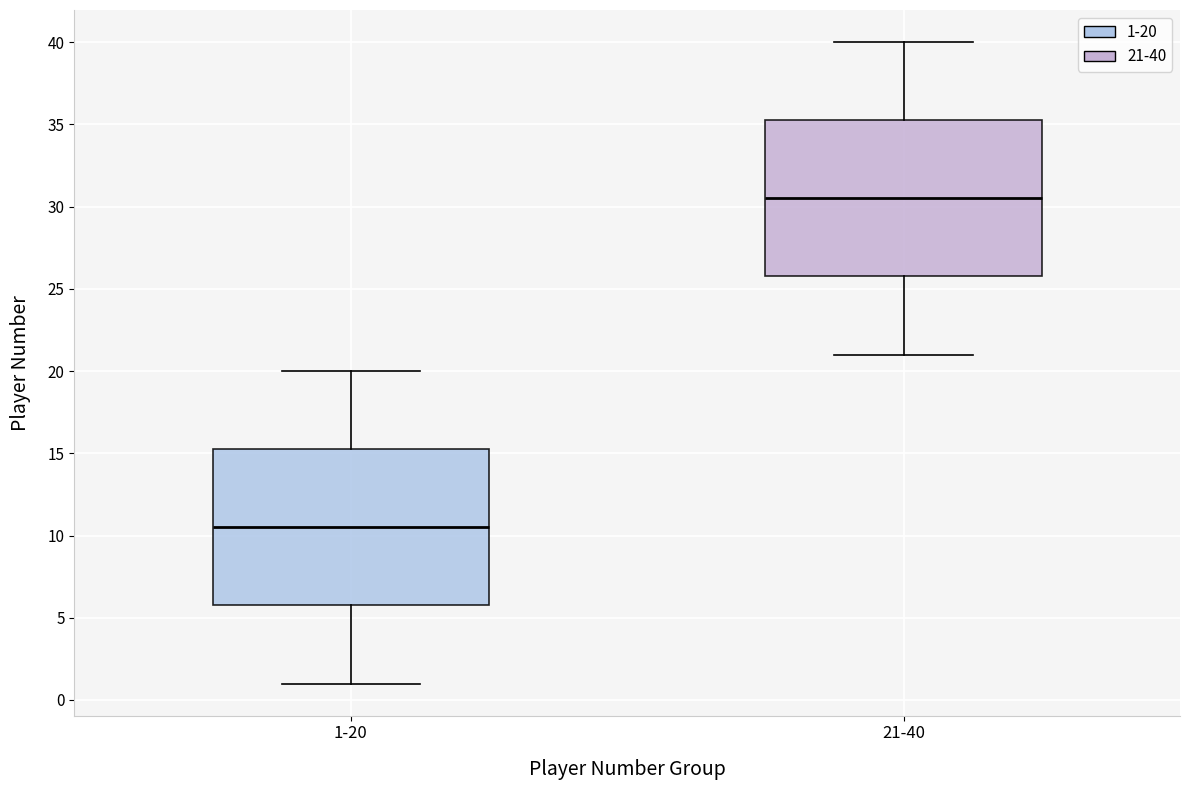

Which box's median line is the highest?

21-40